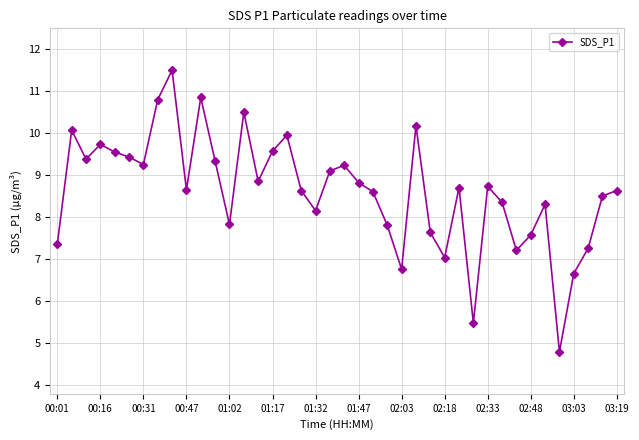

What is the greatest value displayed?

11.5